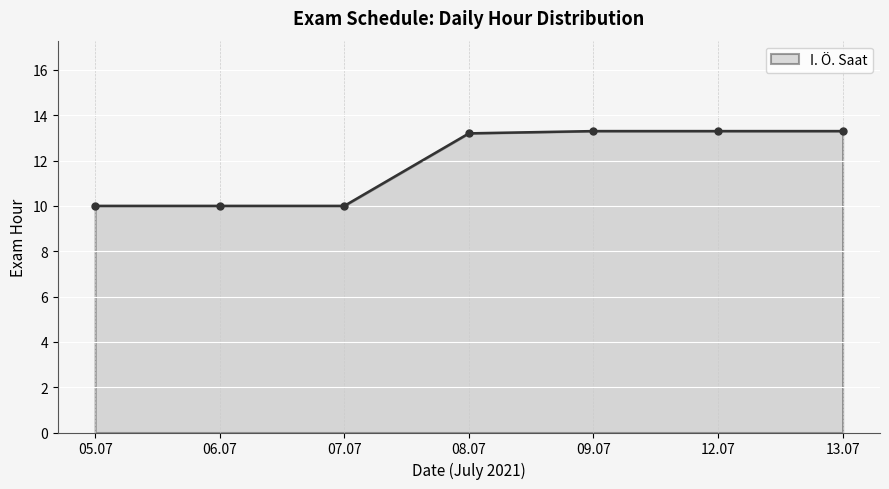

Count the number of data series in this chart.

1